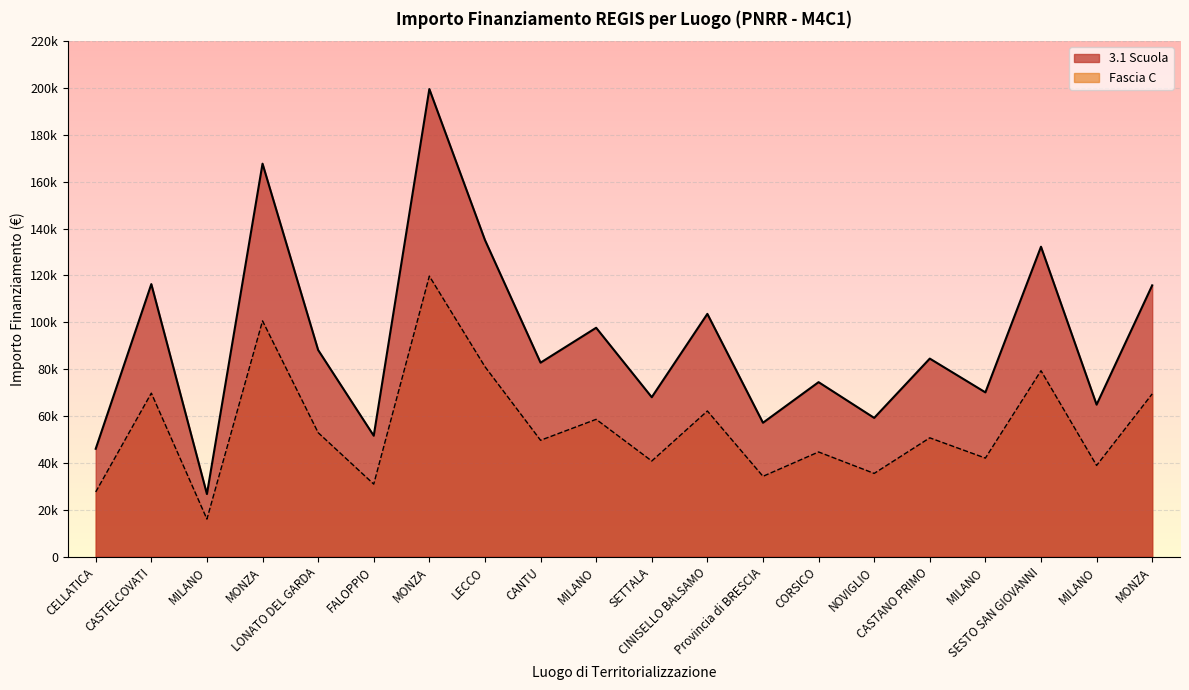

What is the maximum value for 3.1 Scuola?

199567.7